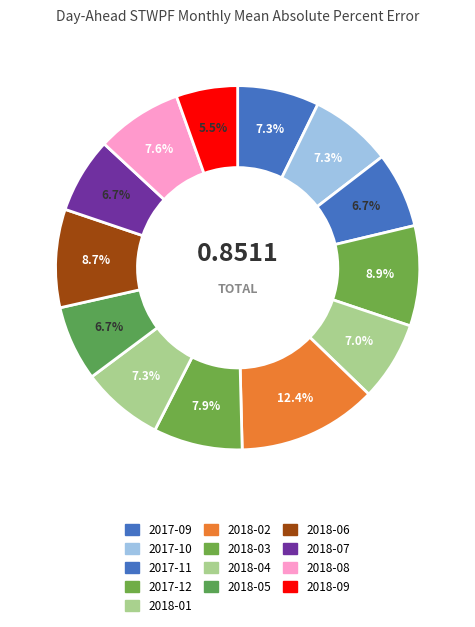

To the nearest percent, what portion does 2018-05 represent?

7%